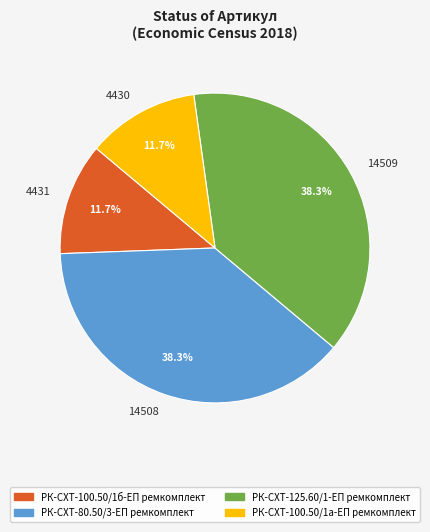

Between 14509 and 4431, which is larger?

14509